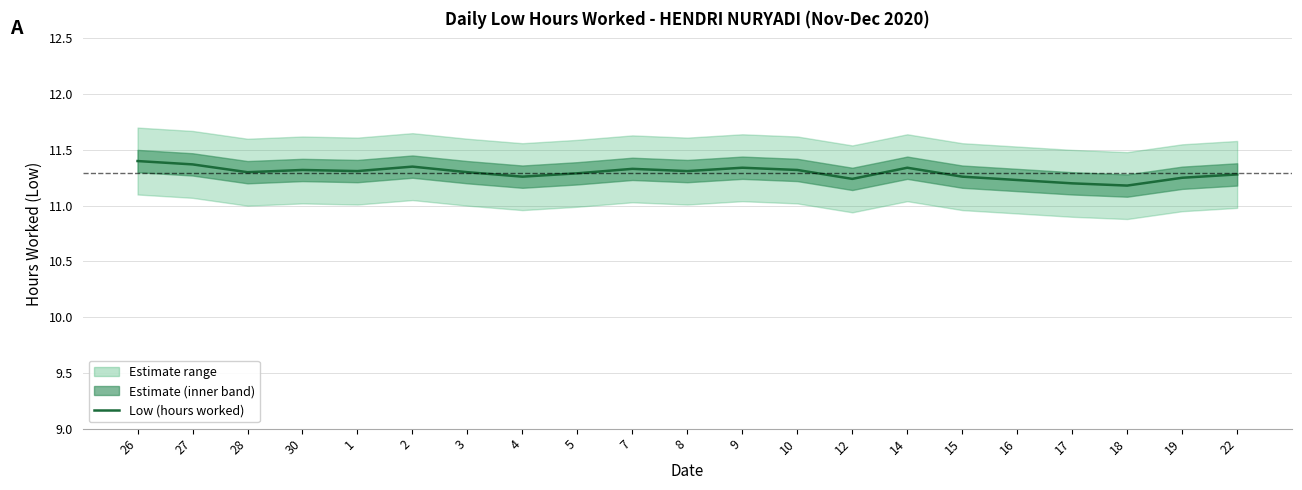

What is the difference between the second highest and minimum values?

0.2